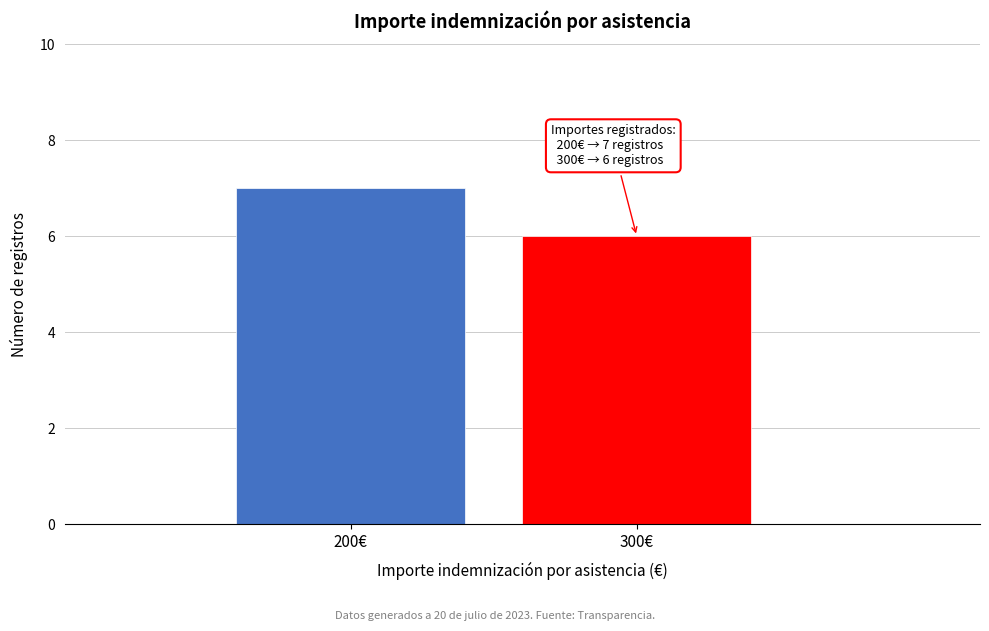

Reading left to right, list all the values displayed in this chart.

200€=7	300€=6